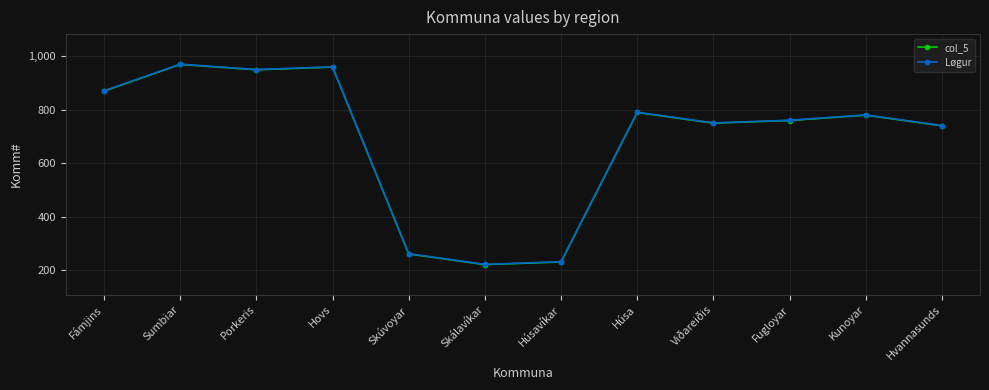

In col_5, how many points are higher than both neighbors (excluding endpoints)?

4